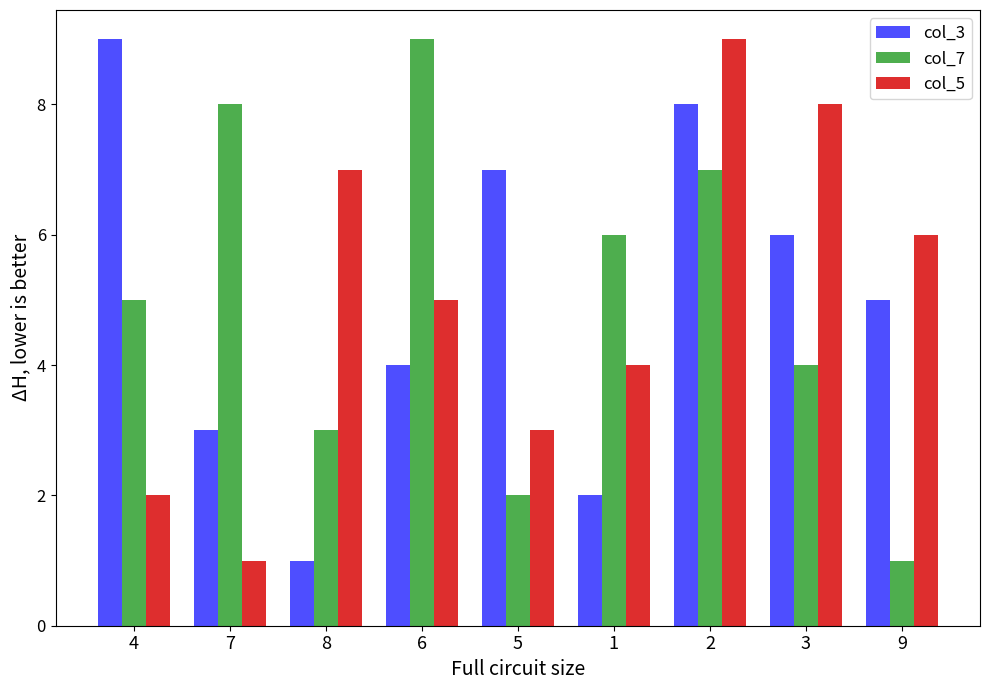

Count the number of categories in the chart.

9